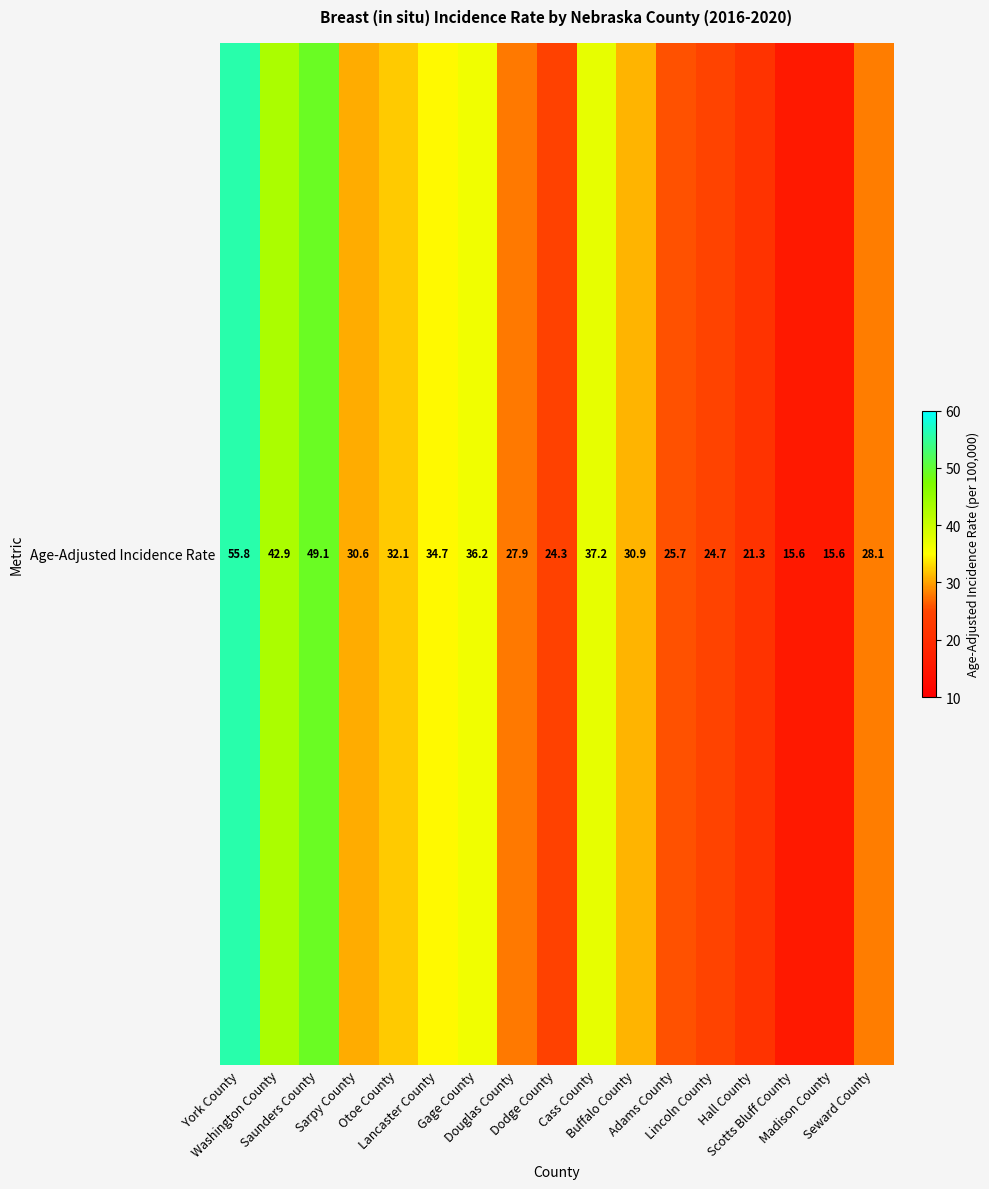

What is the difference between the maximum and second lowest values?

40.2